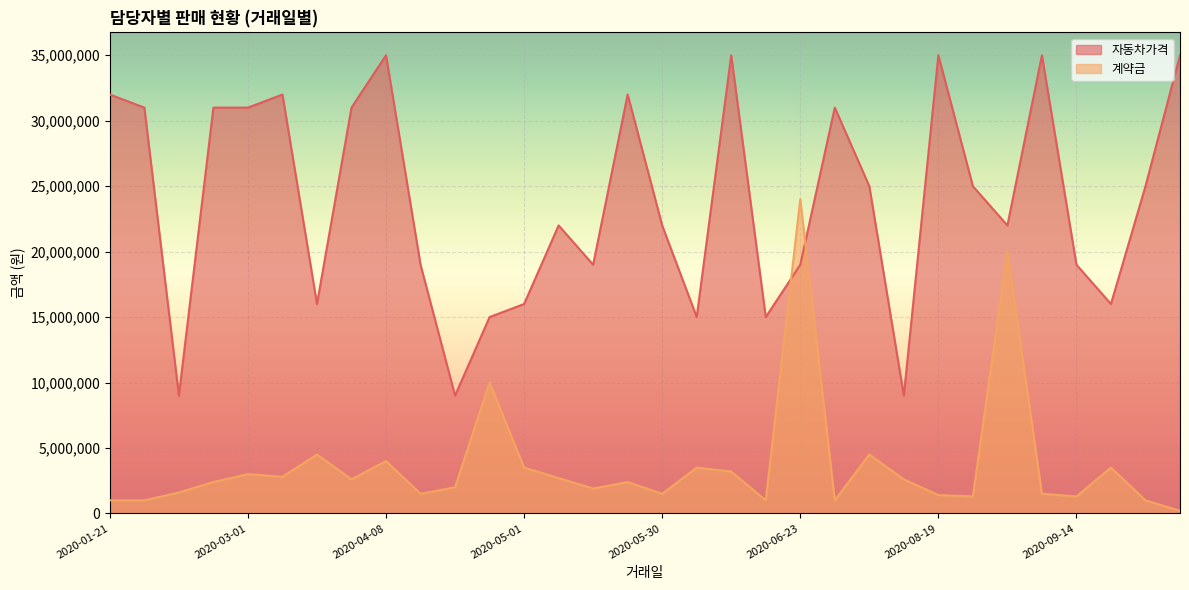

Is the value of 자동차가격 at 2020-05-09 greater than the value of 계약금 at 2020-07-17?

Yes